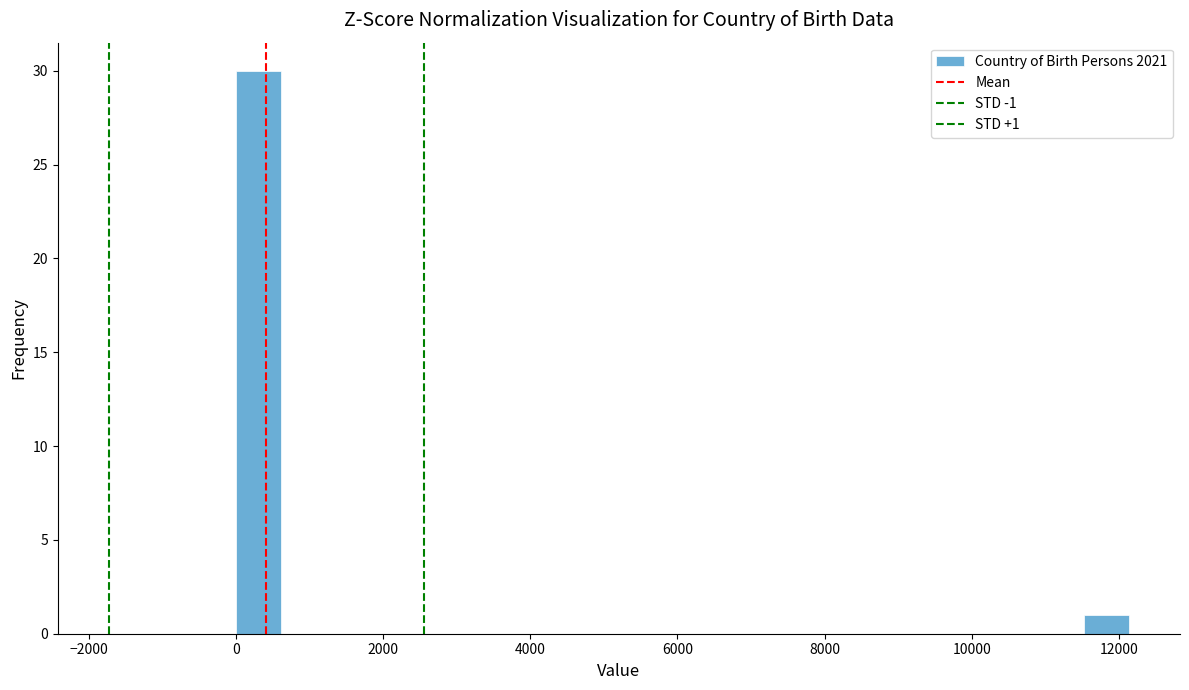

Around what value on the x-axis is the tallest bar? Give the approximate position of its centre, as read against the axis.

400